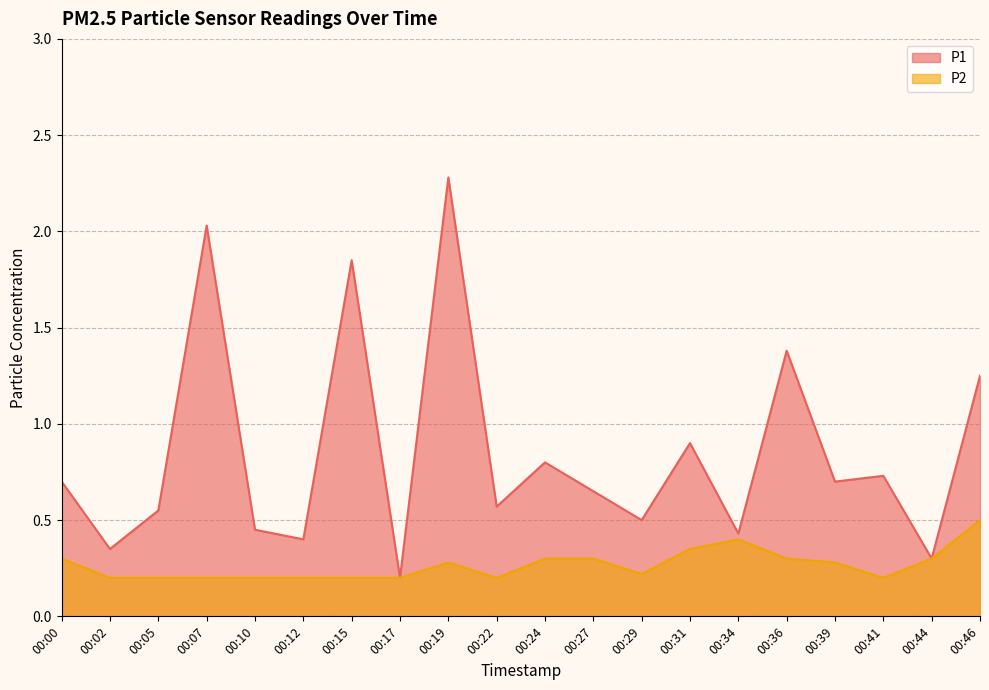

True or false: P1 has a value of 2.0 at 00:07.

True